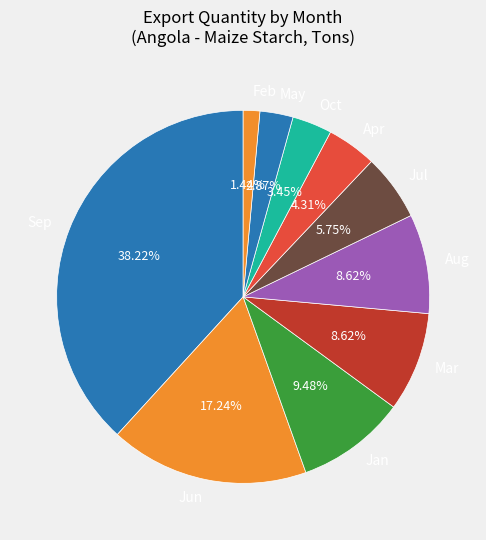

Which category has the biggest portion of the pie?

Sep